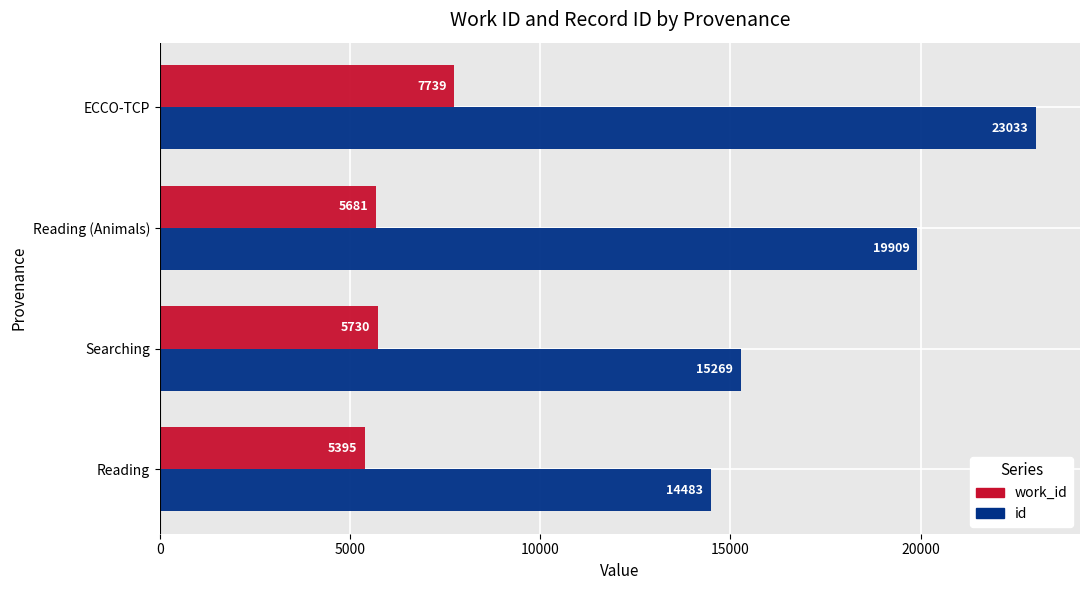

List the series in order of their peak value, lowest first.

work_id, id